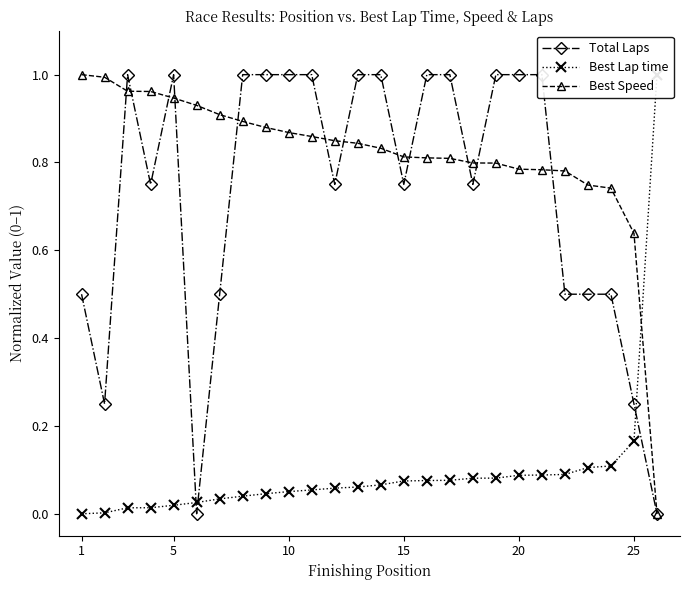

Which series has the largest range (max minus min)?

Total Laps